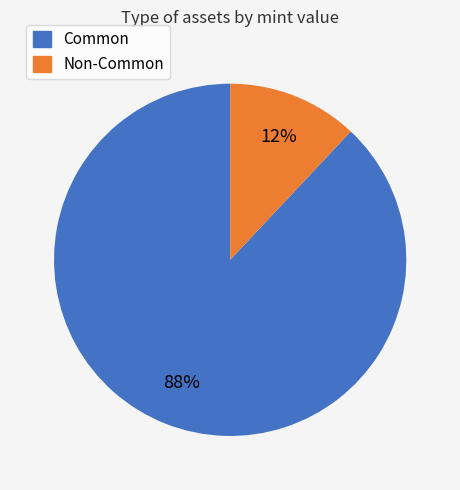

Is there a majority slice in this chart?

Yes